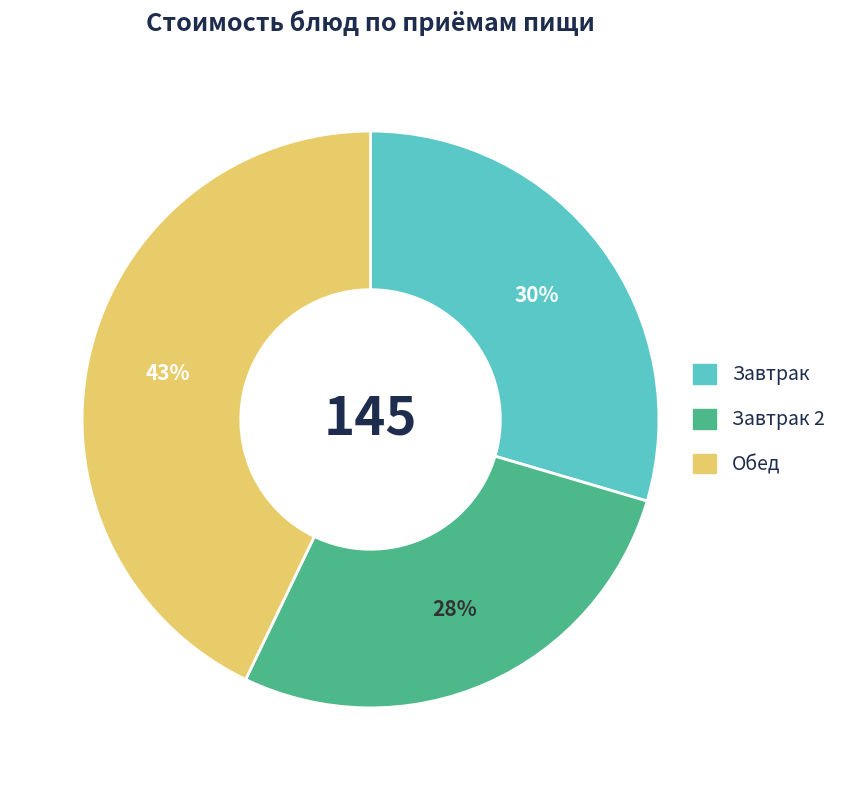

Does any single category account for the majority?

No